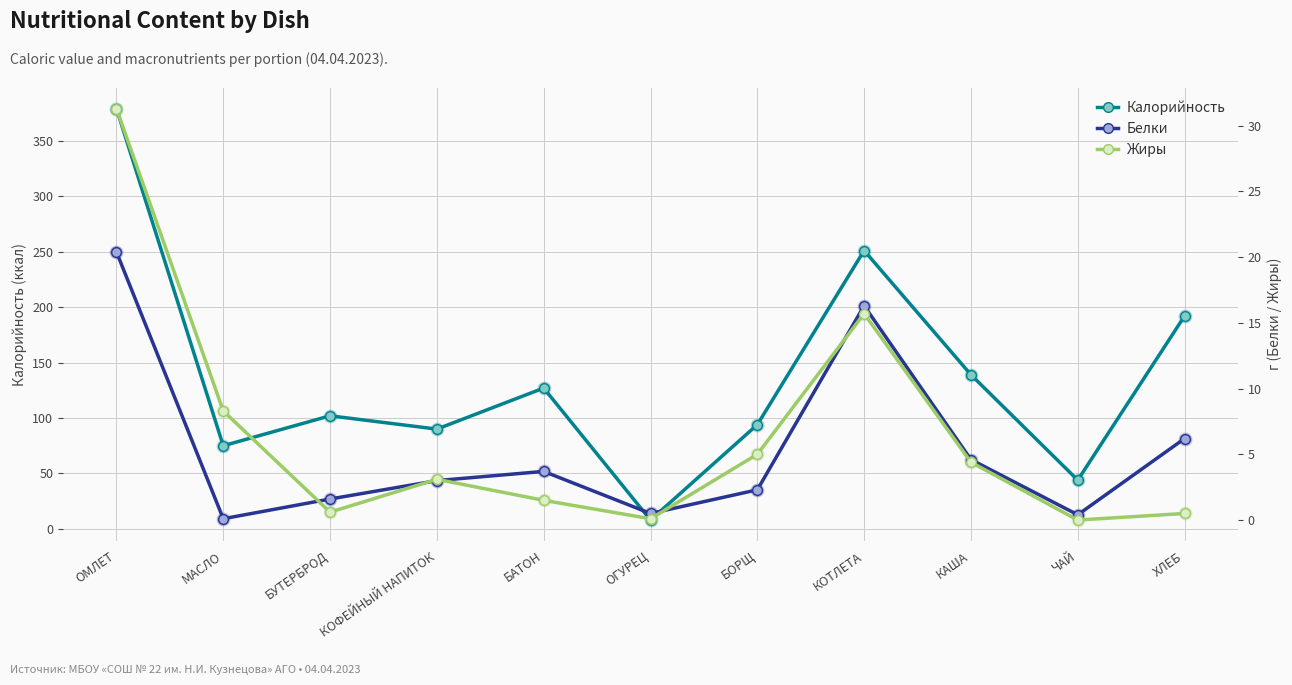

Which series reaches the minimum Y coordinate?

Жиры